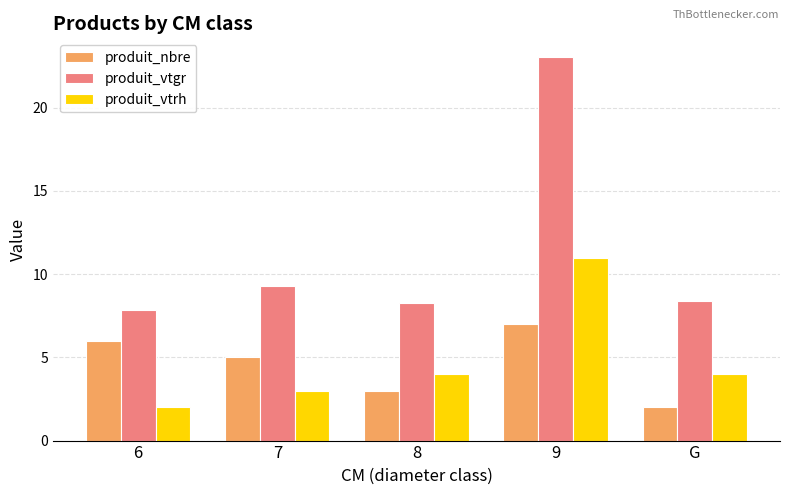

What is the label of the 2nd bar from the right?

9